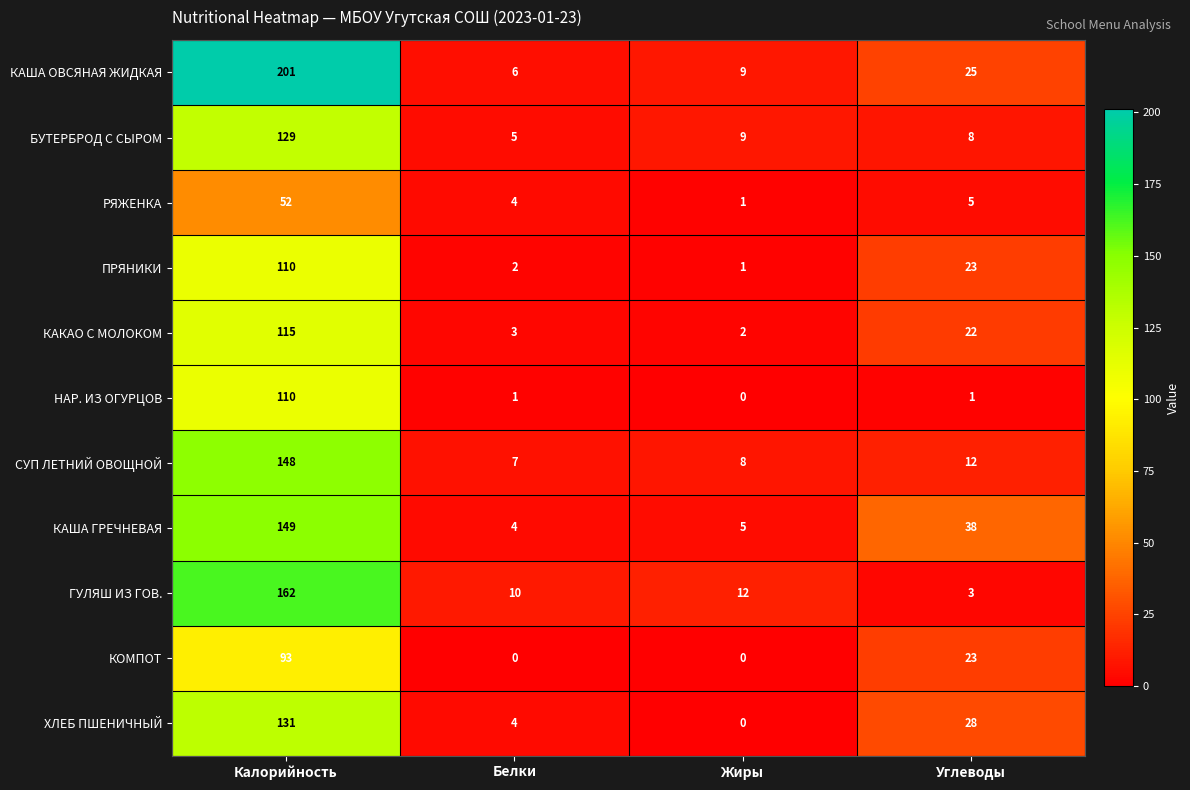

At which label does КАКАО С МОЛОКОМ first exceed 22?

Калорийность